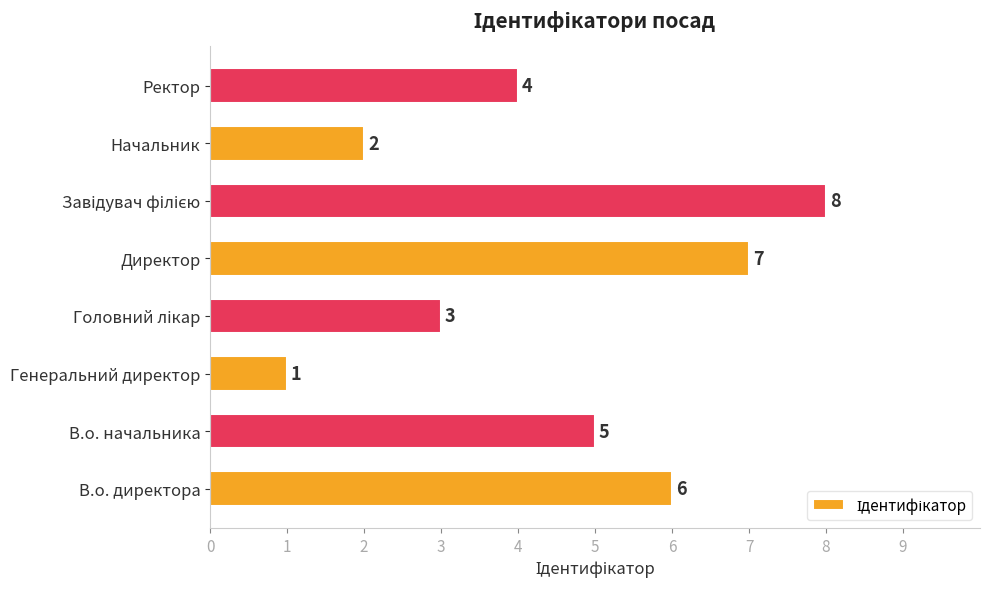

How many values are between 3 and 7?

5